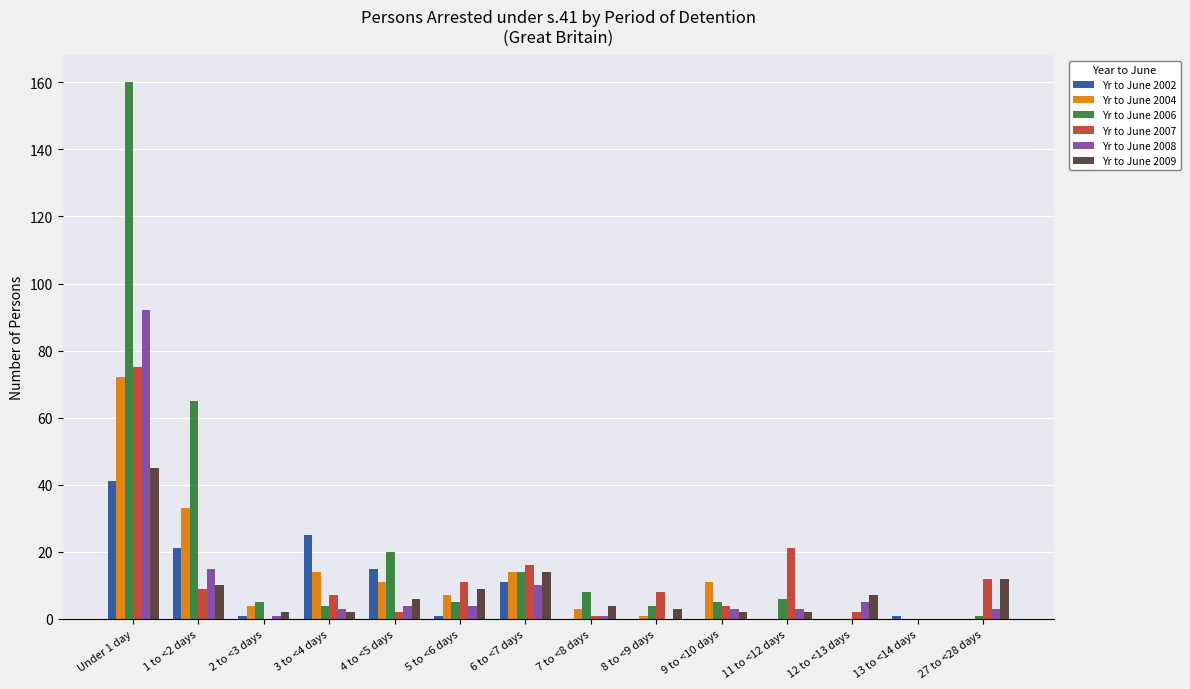

What is the approximate value of Yr to June 2008 at 11 to <12 days?

3